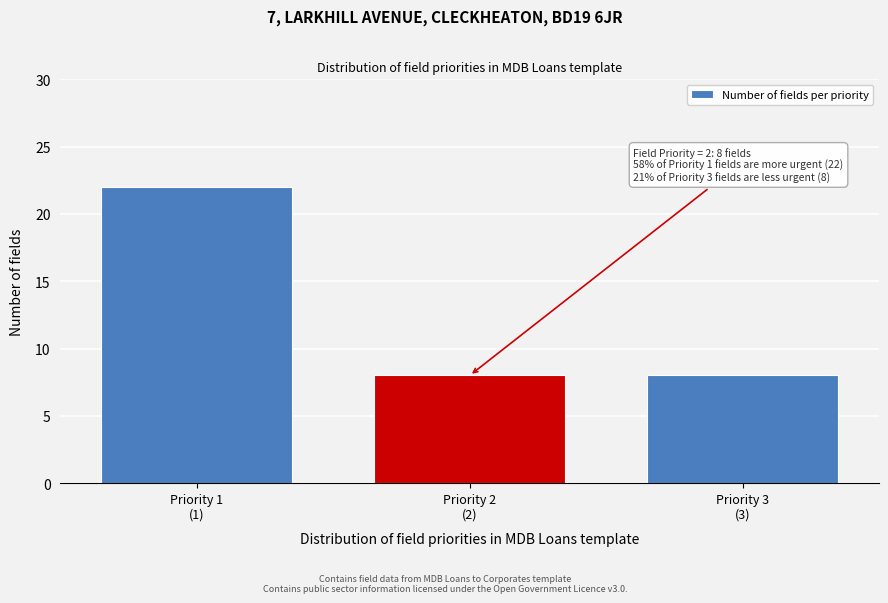

Reading right to left, extract all data points from this chart.

8	8	22